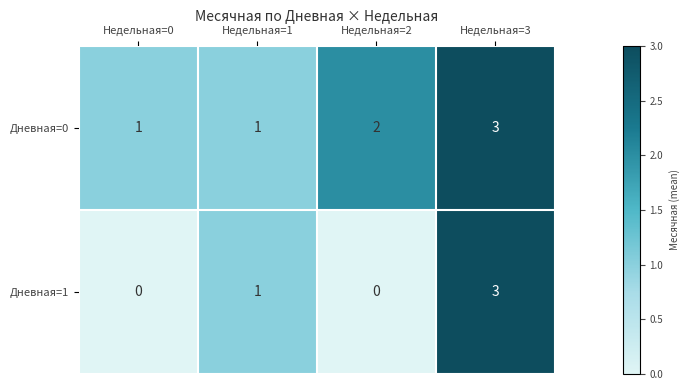

Reading left to right, what are all the values shown in this chart?

Дневная=0: 1	1	2	3
Дневная=1: 0	1	0	3